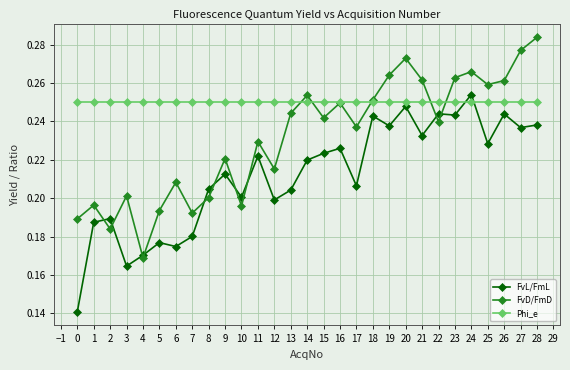

True or false: Phi_e has a value of 0.4 at 10.

False